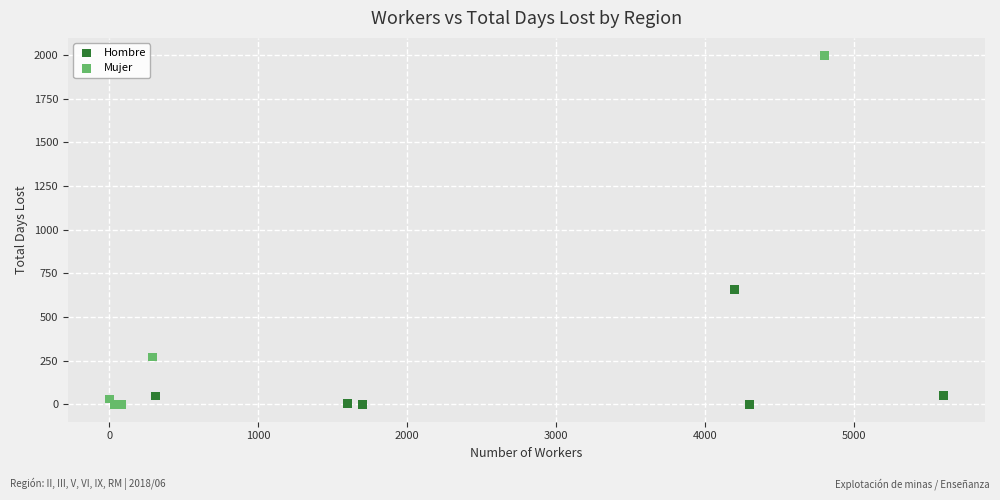

Which series has the largest Y range (max minus min)?

Mujer